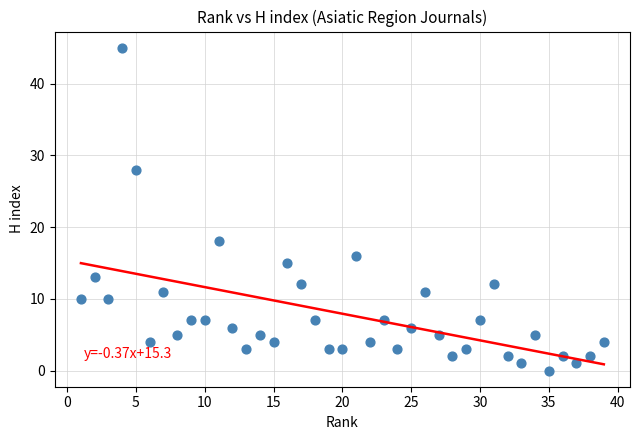

What is the range of Y values (max minus min)?

45